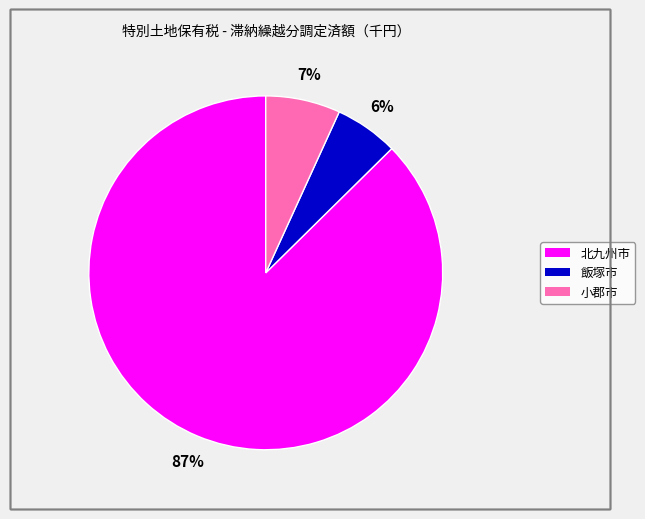

Do 小郡市 and 北九州市 together represent more than half of the pie?

Yes